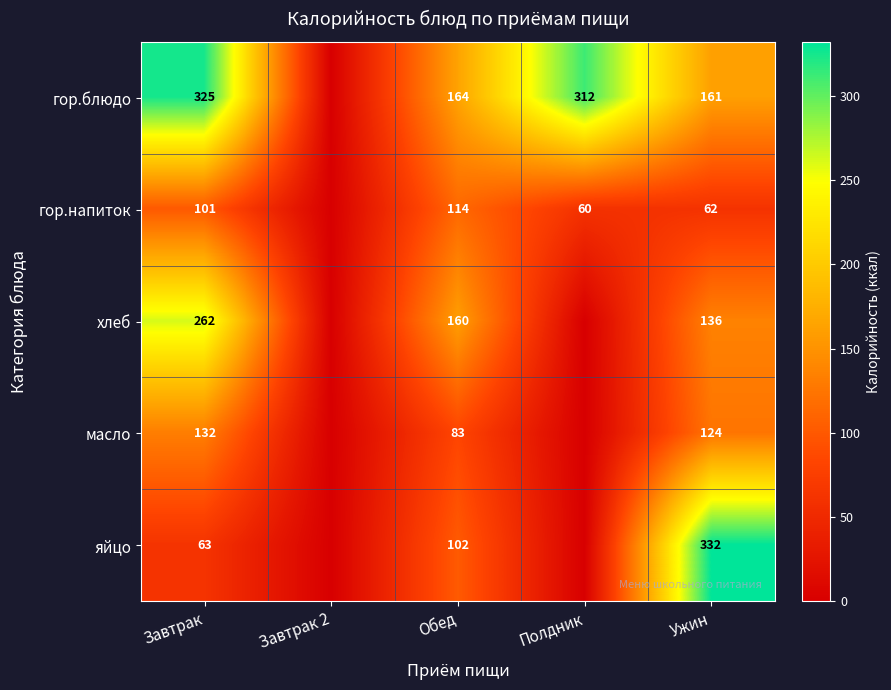

Which label corresponds to the largest value in the chart?

Ужин